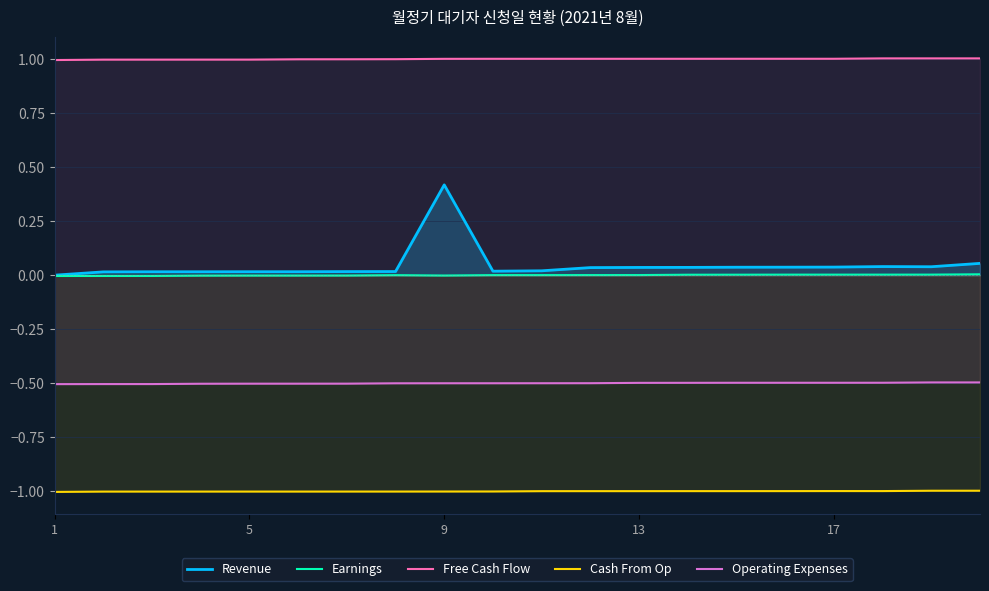

The Revenue series shows 0.0 at 19. True or false?

False